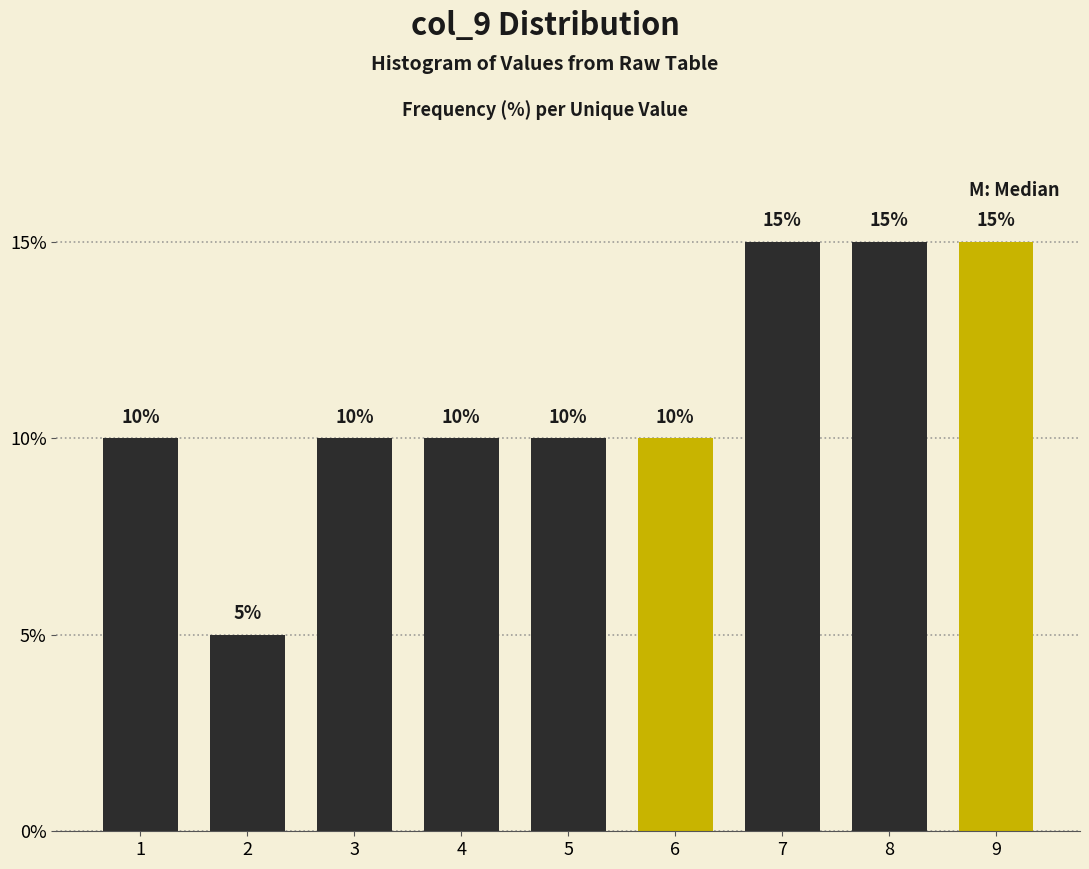

Reading left to right, extract all data points from this chart.

1=10	2=5	3=10	4=10	5=10	6=10	7=15	8=15	9=15